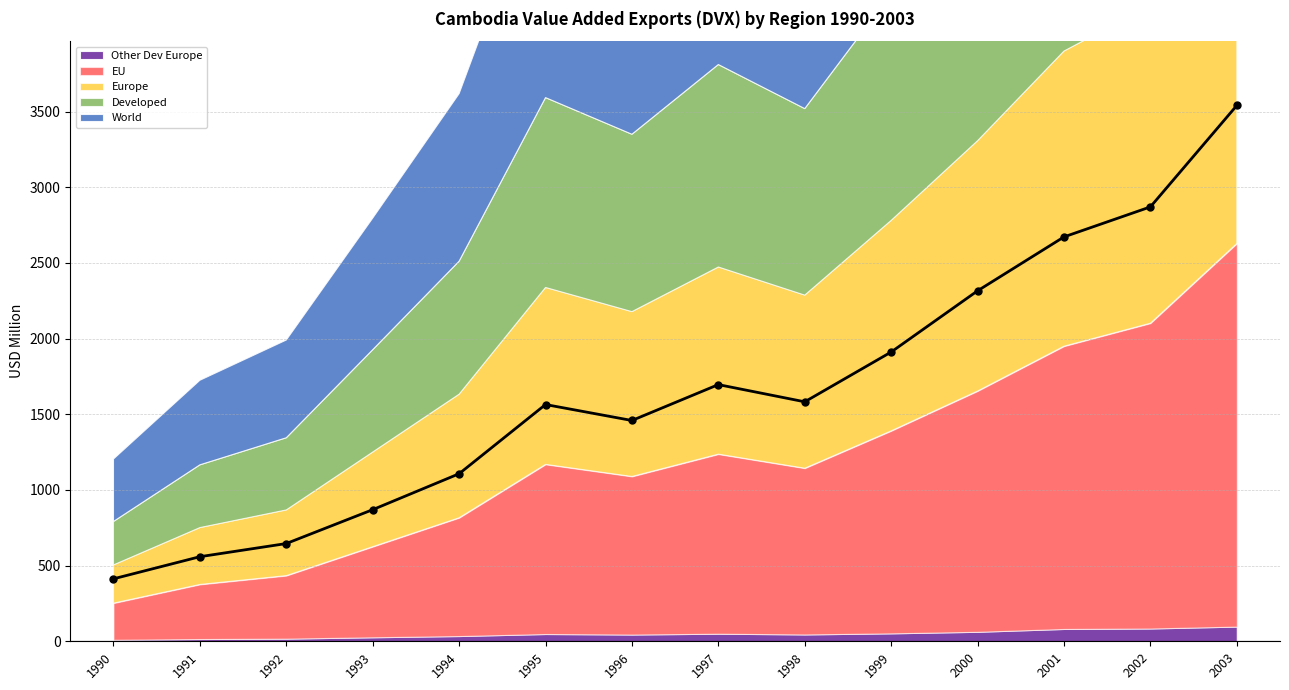

Between 1992 and 2002, which series saw the biggest shift?

World